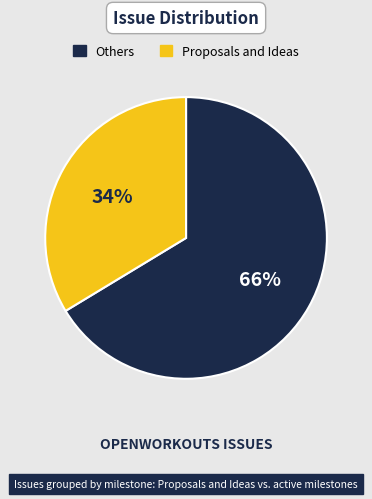

Do Proposals and Ideas and Others together represent more than half of the pie?

Yes